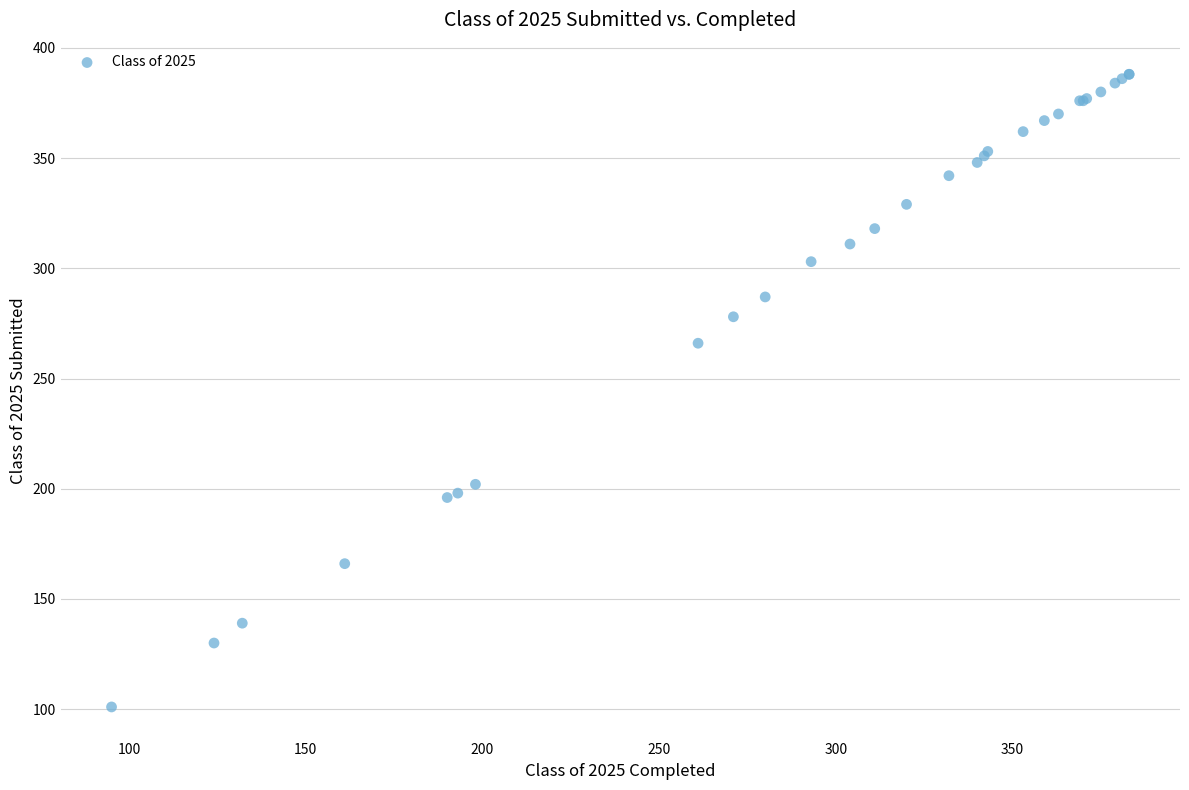

What Y value in the scatter plot is closest to 244?

266